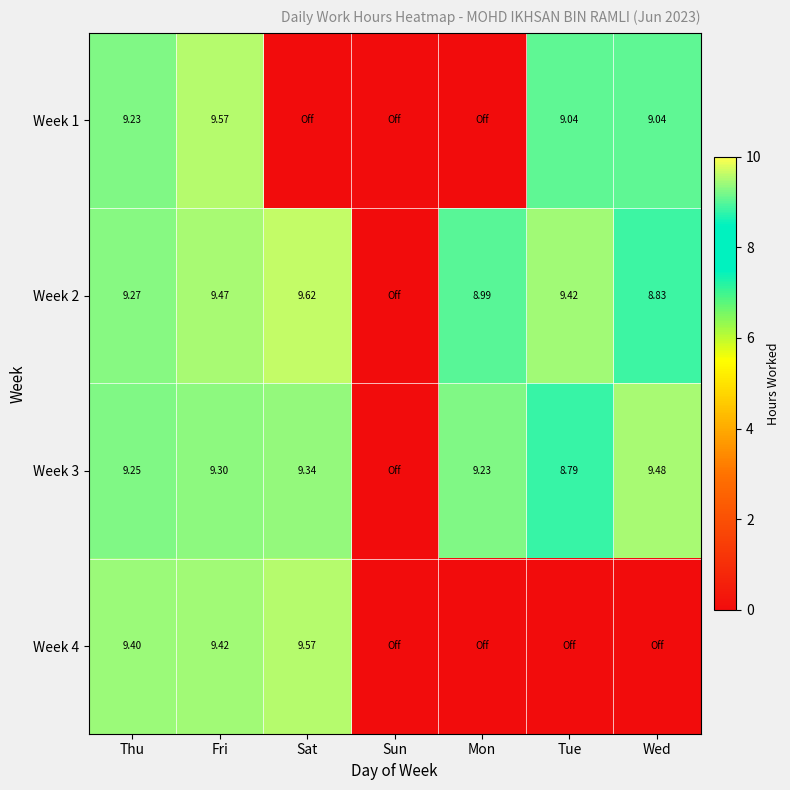

Is the value of Week 2 at Tue greater than the value of Week 1 at Fri?

No